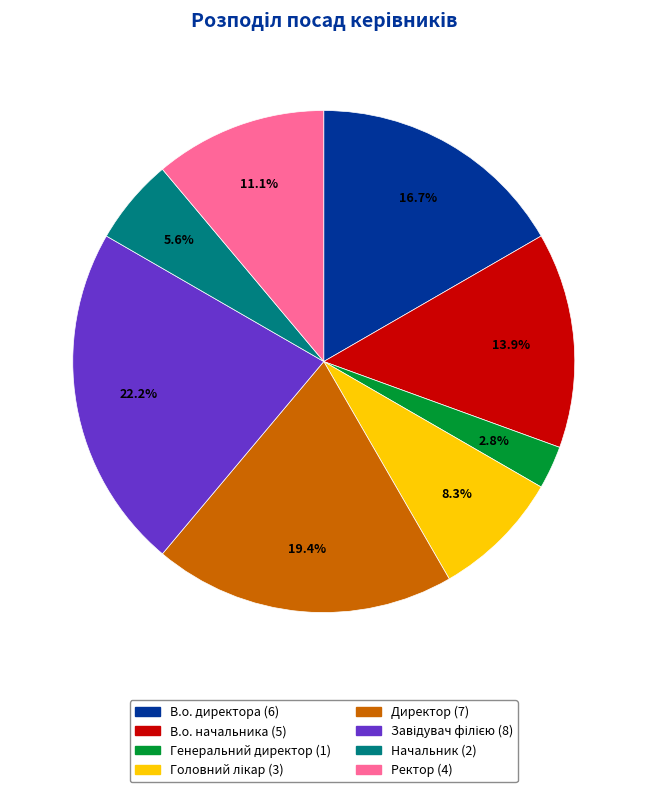

Which has a higher value, Генеральний директор or В.о. начальника?

В.о. начальника